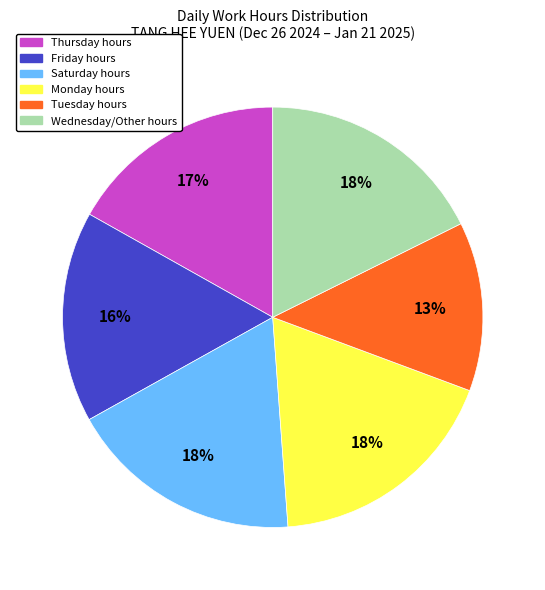

True or false: Wednesday/Other hours accounts for 18% of the total.

True